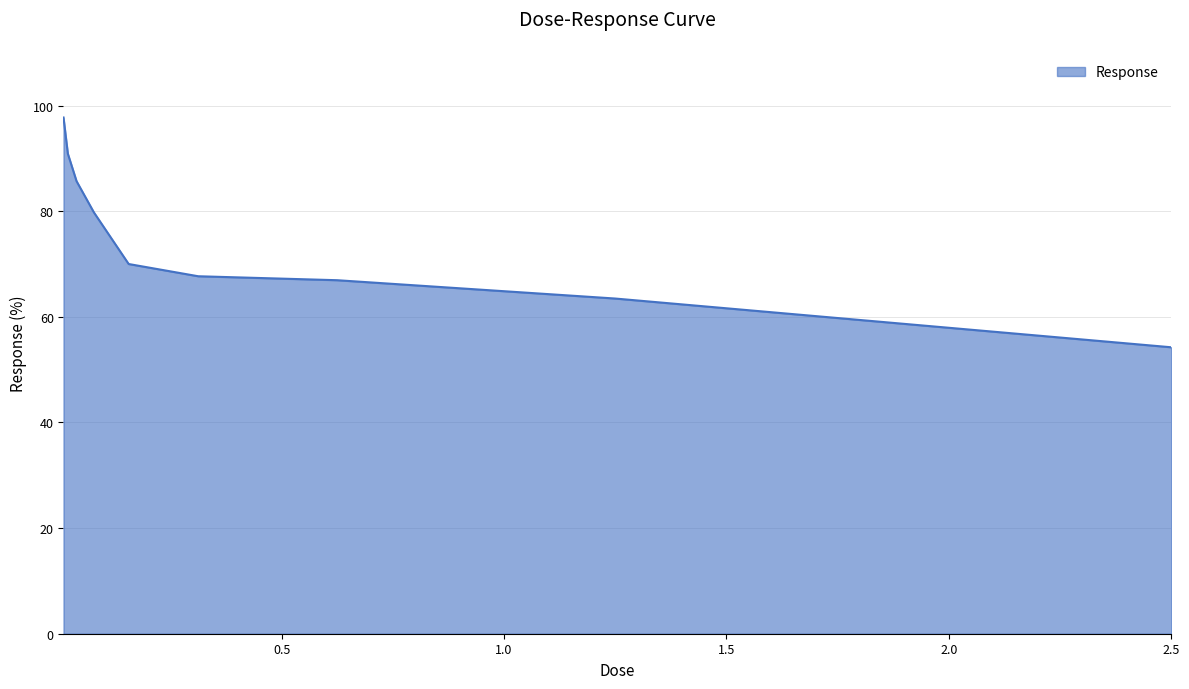

What is the maximum value shown in the chart?

97.7